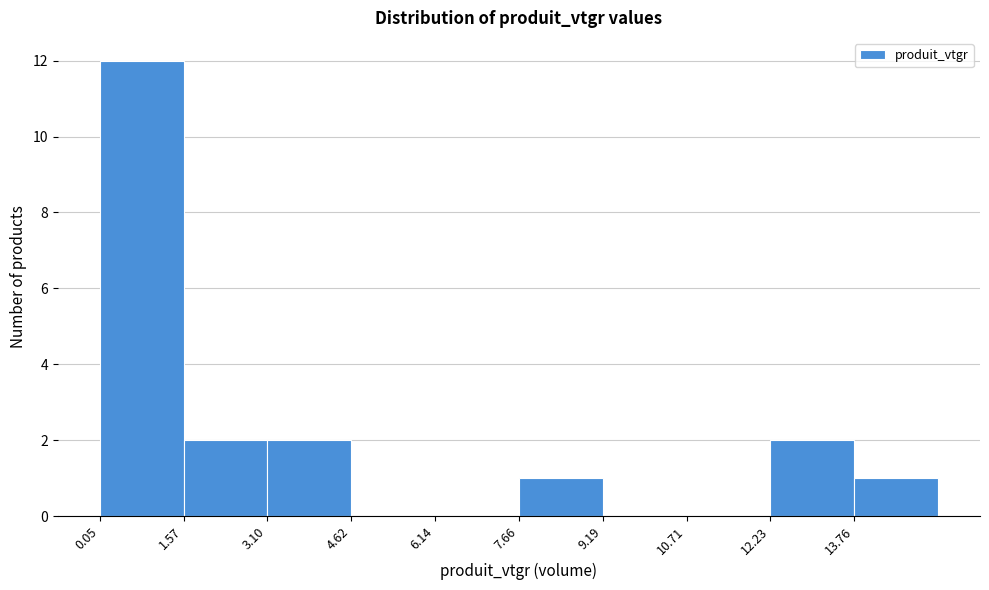

What is the height of the bar covering 12.2 to 13.8 on the x-axis? Neither the bar edges nor the heights are printed on the chart, so give them approximately, as read against the axes.

2